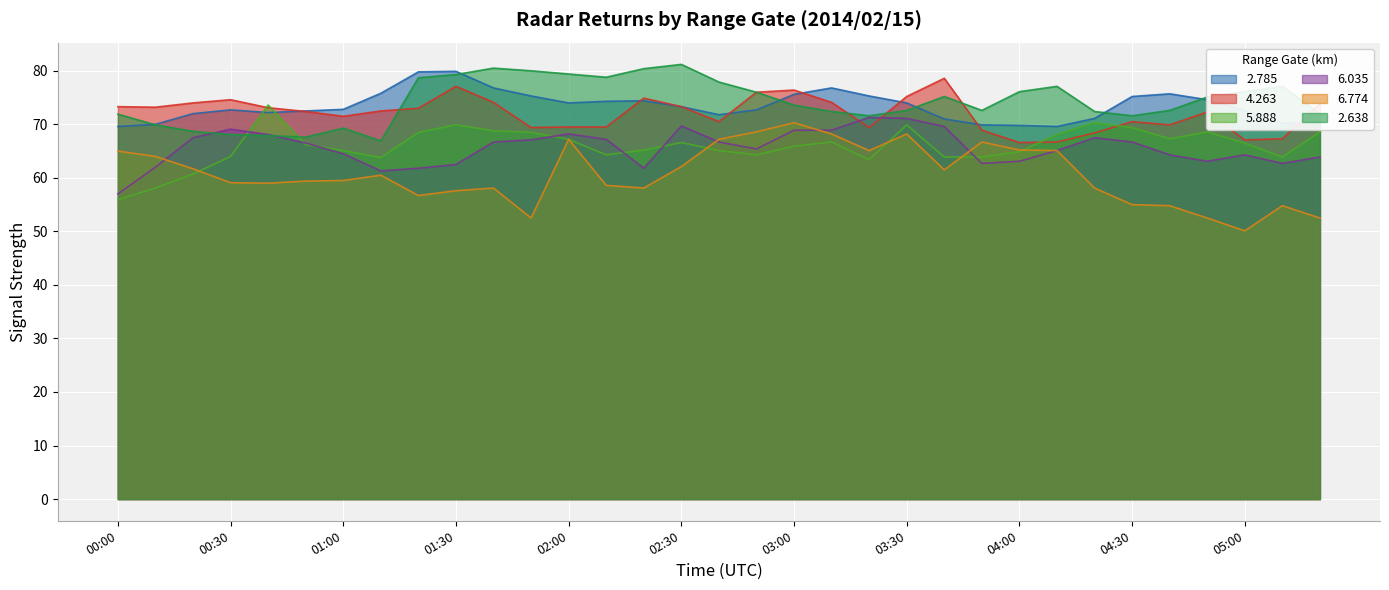

How many times do 2.638 and 5.888 cross each other?

2